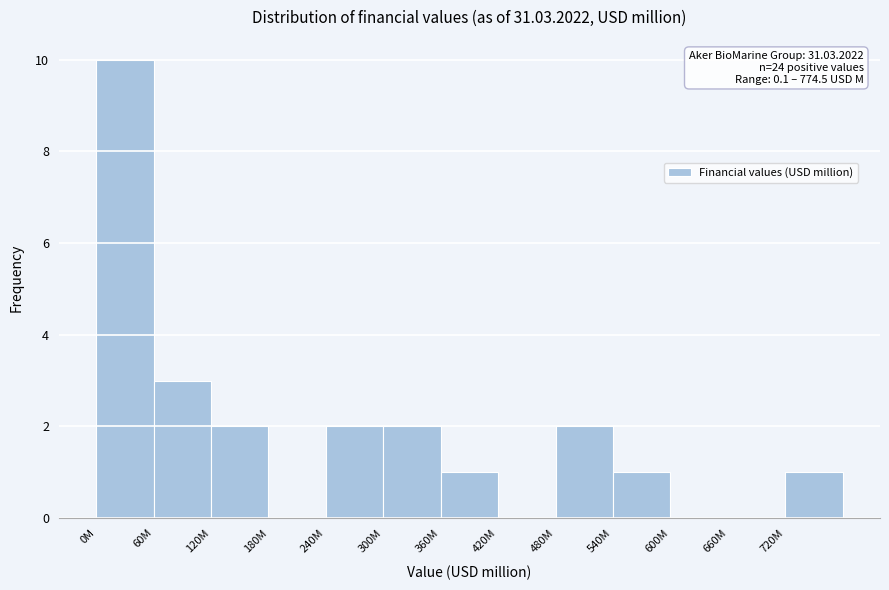

Reading left to right, extract all data points from this chart.

0M=10	60M=3	120M=2	180M=0	240M=2	300M=2	360M=1	420M=0	480M=2	540M=1	600M=0	660M=0	720M=1